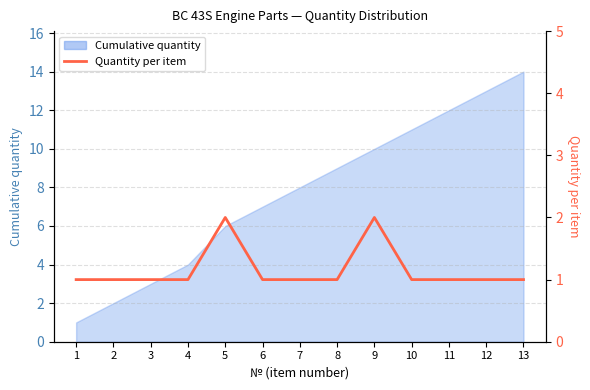

What is the value of the 4th point from the left?

1